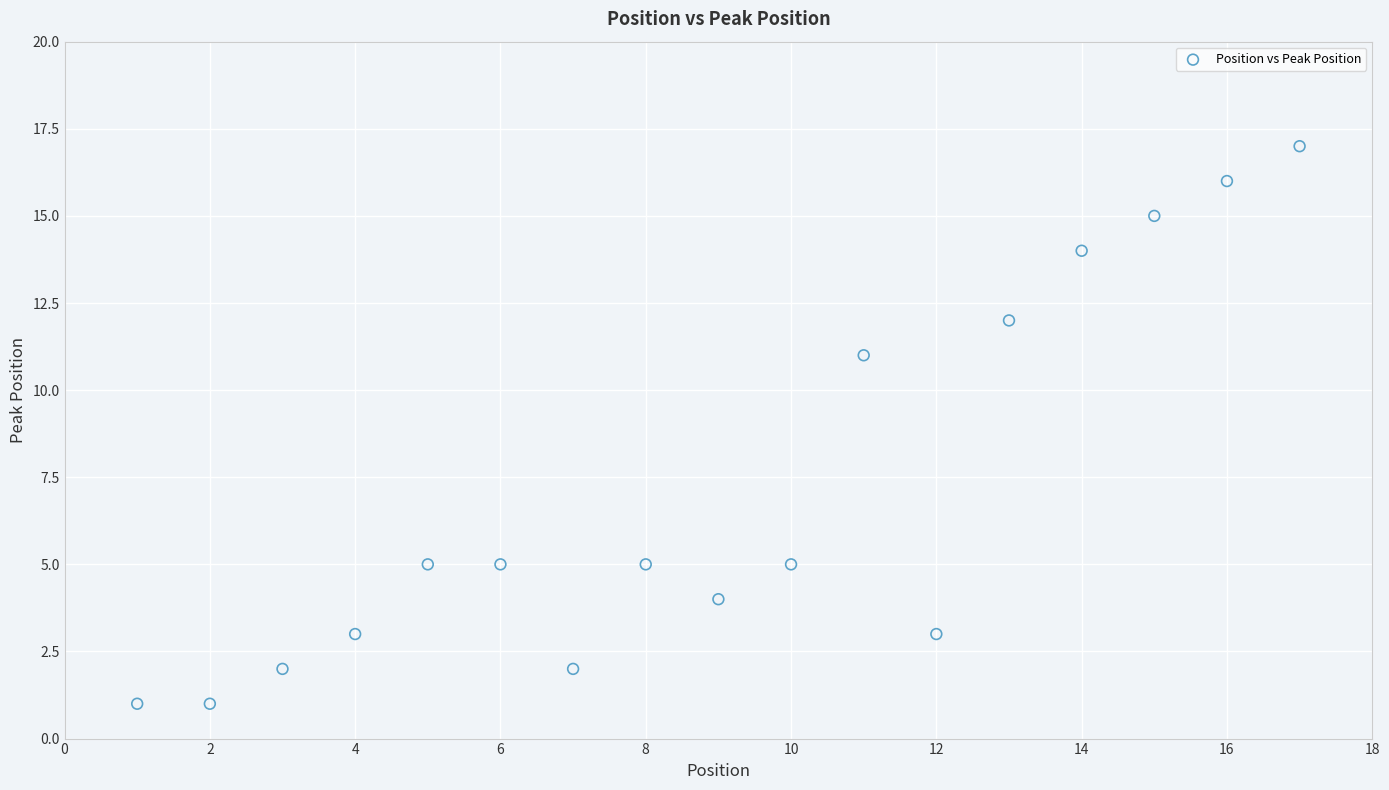

What is the range of X values (max minus min)?

16